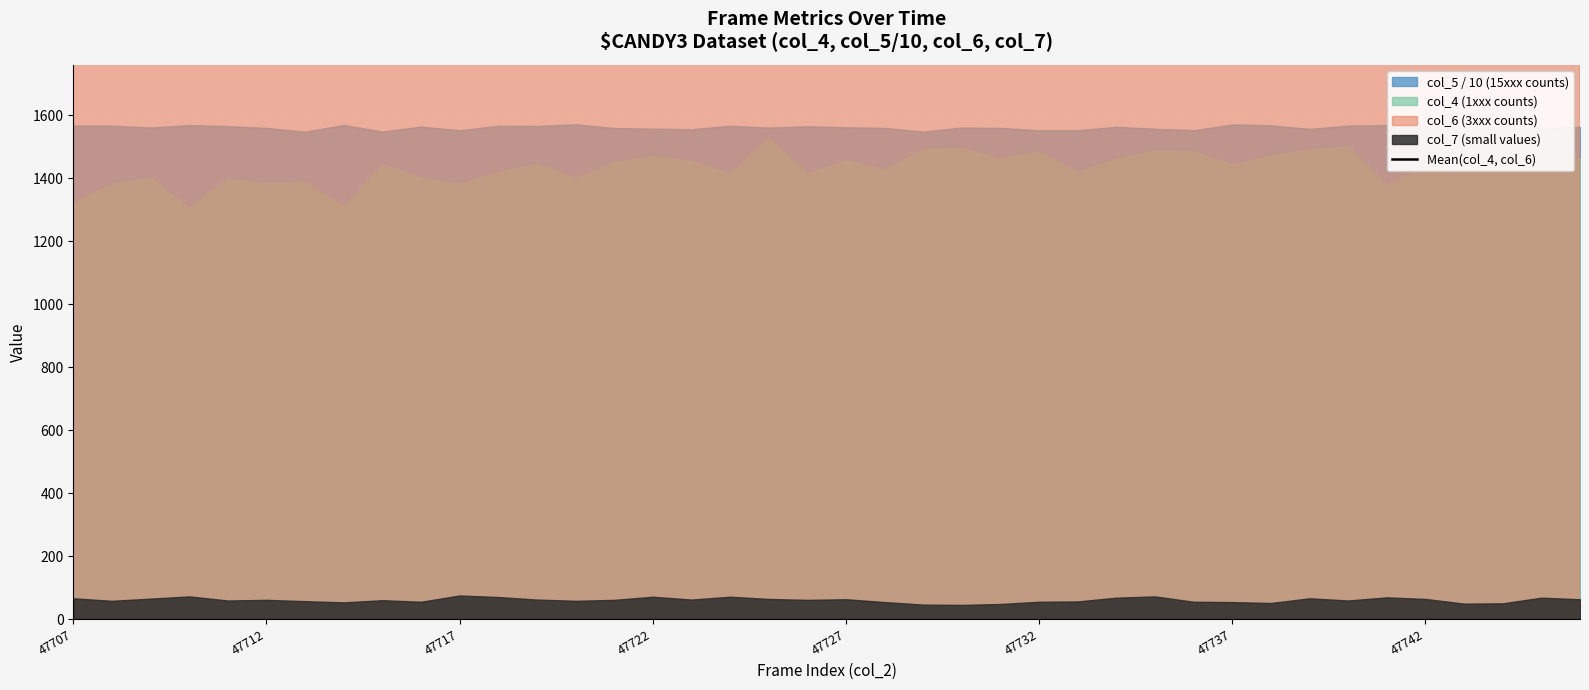

What is the sum of all values?

92926.5